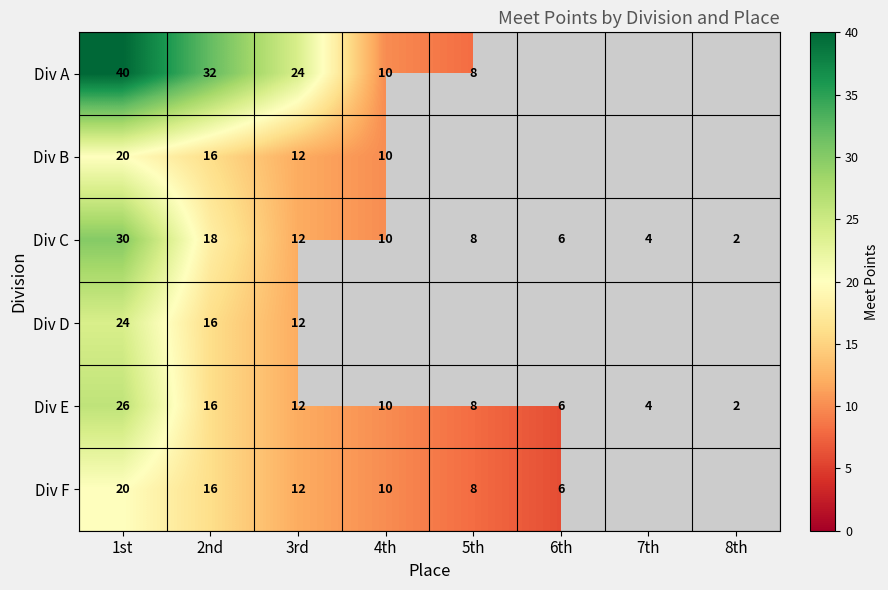

The value of Div C at 5th is 12. True or false?

False